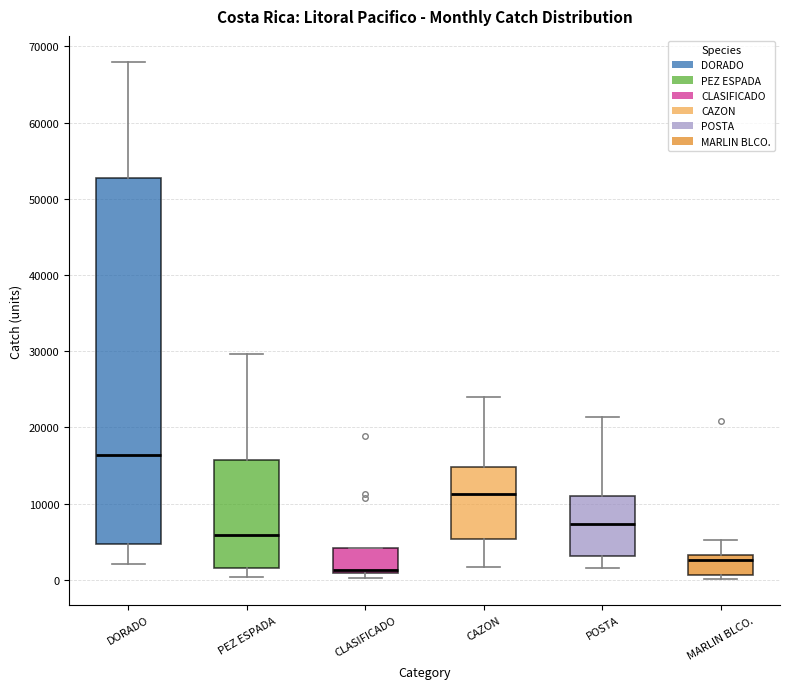

Which box's median line is the lowest?

CLASIFICADO